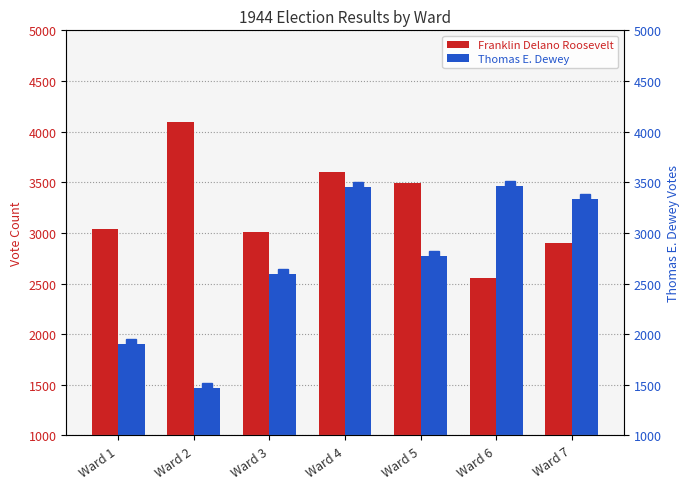

What is the smallest value displayed?

1467